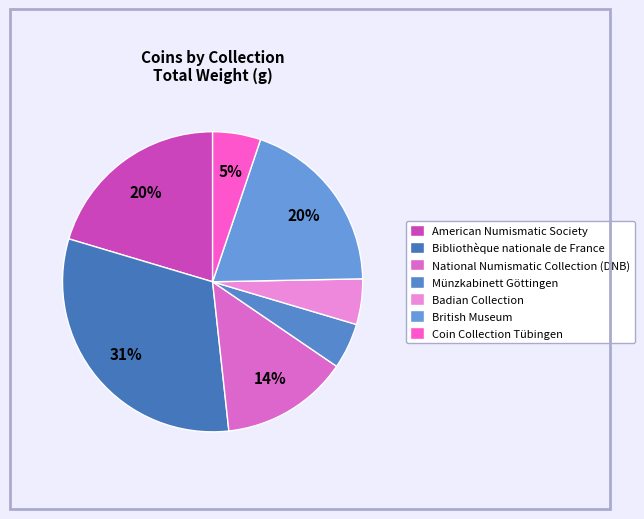

The Bibliothèque nationale de France slice represents 41% of the pie. True or false?

False